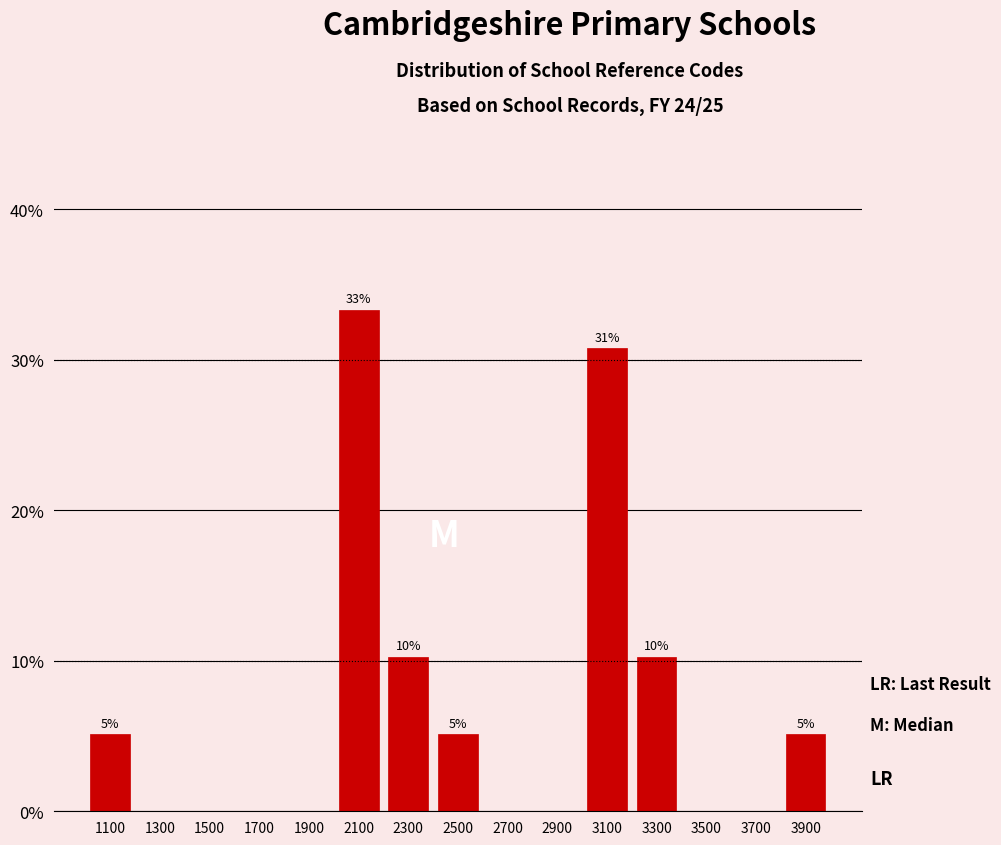

Over which range of the x-axis is the bar tallest?

2000 to 2200